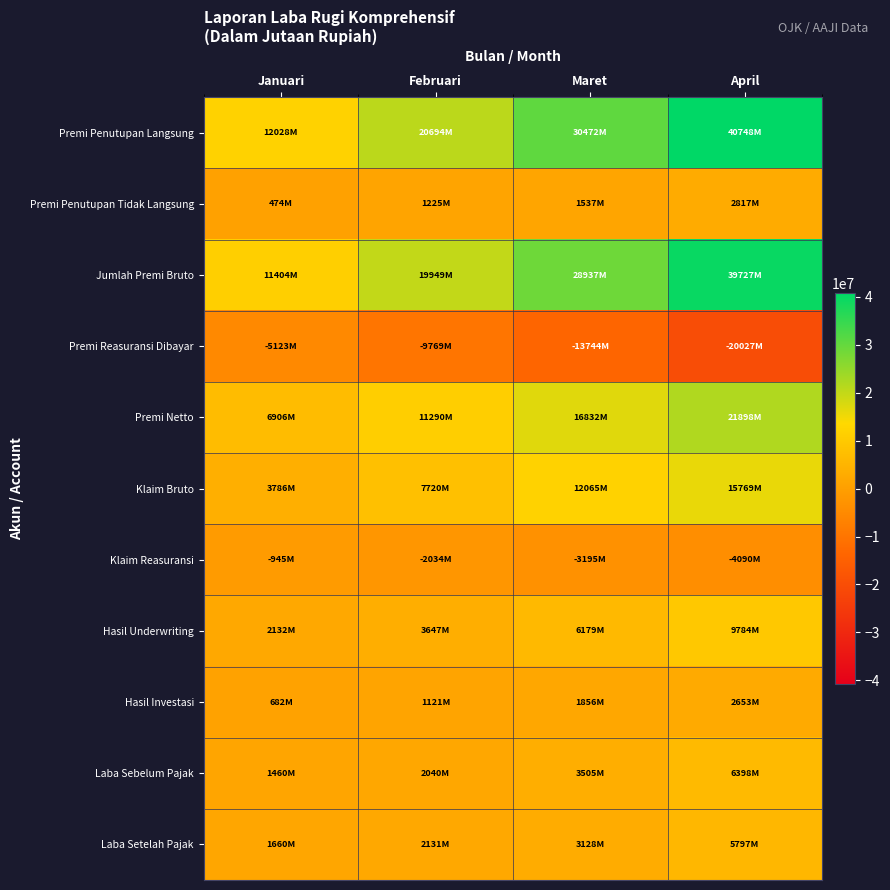

At which category is the sum across all series the highest?

April